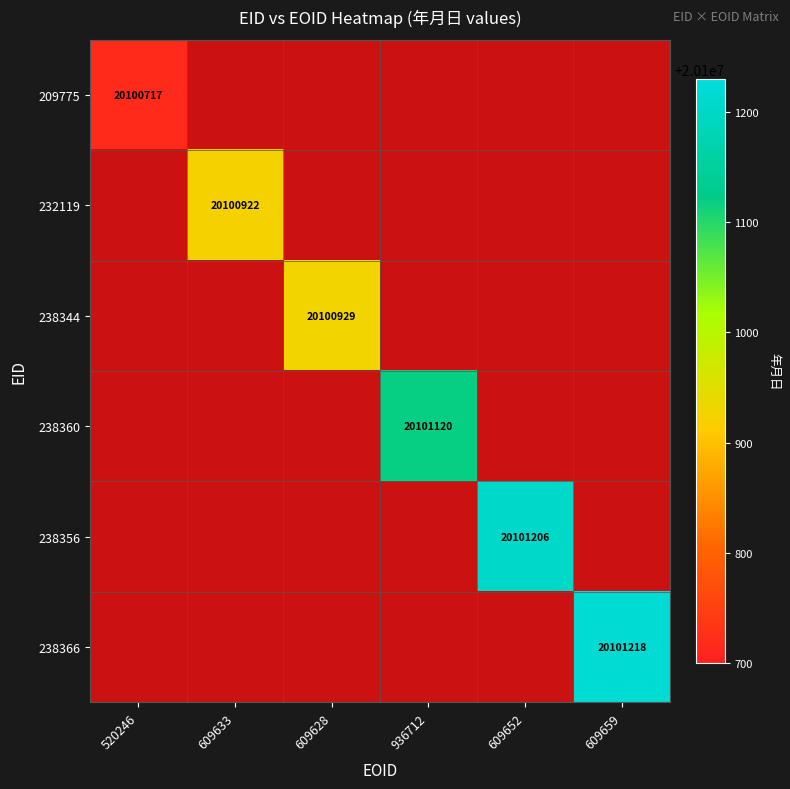

Is it true that 238366 equals 27028462 at 609659?

False